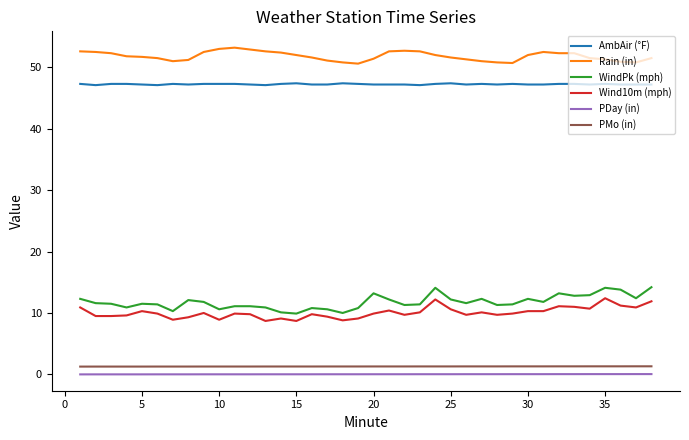

What is the difference between the maximum and minimum values in the WindPk (mph) series?

4.3